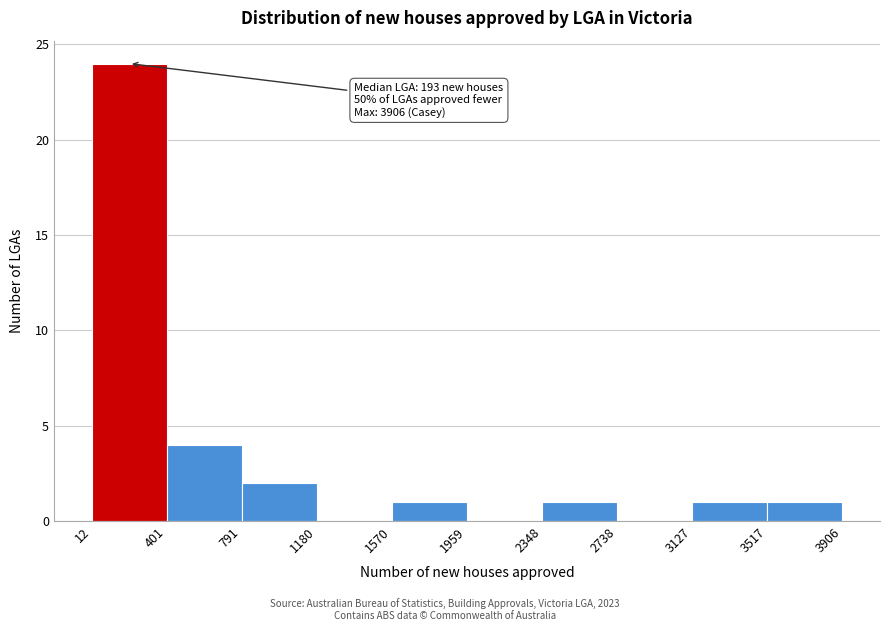

Which range on the x-axis has the tallest bar?

12 to 401